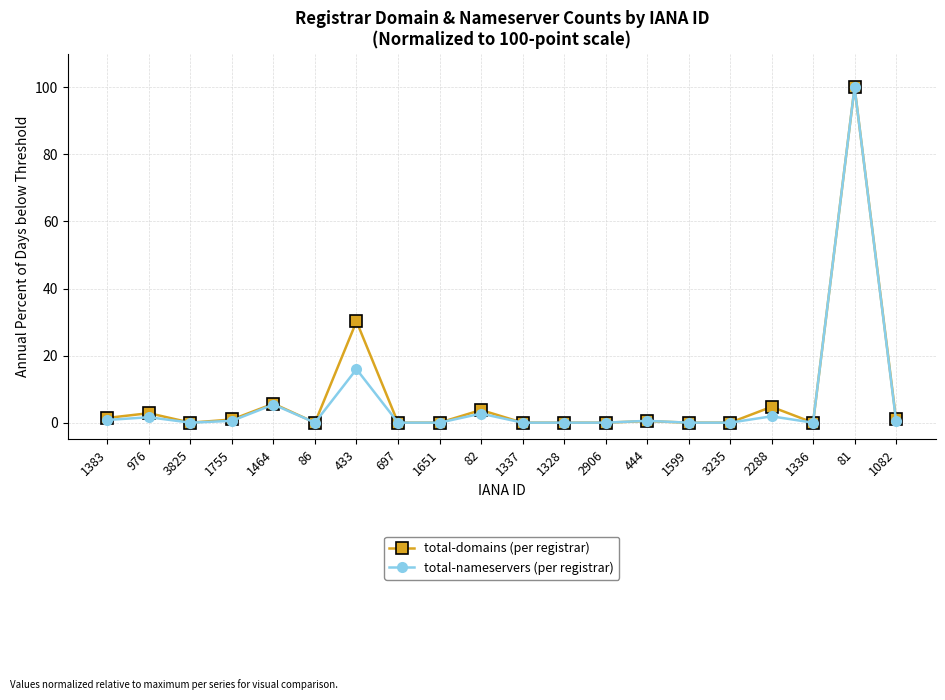

Is it true that total-nameservers (per registrar) equals 0.0 at 2906?

True